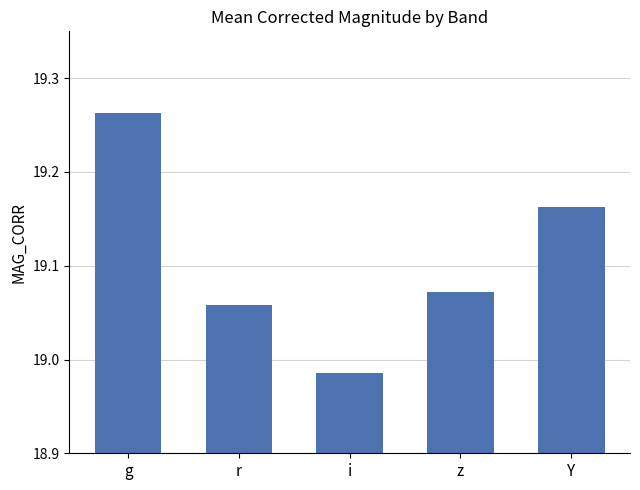

The chart shows a value of 4.7 at Y. True or false?

False